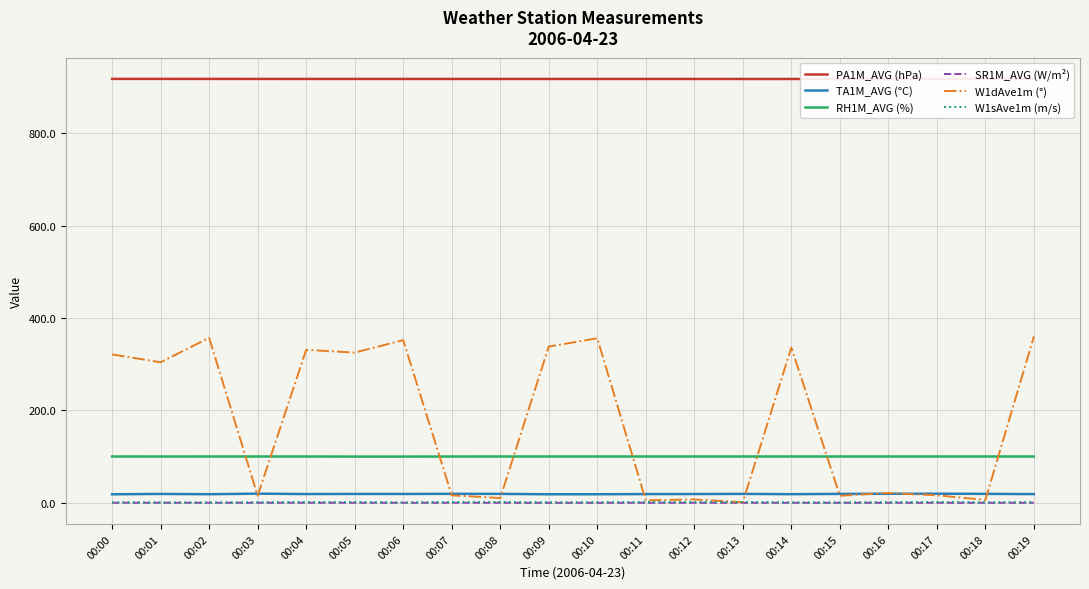

In W1sAve1m (m/s), how many points are lower than both neighbors (excluding endpoints)?

5